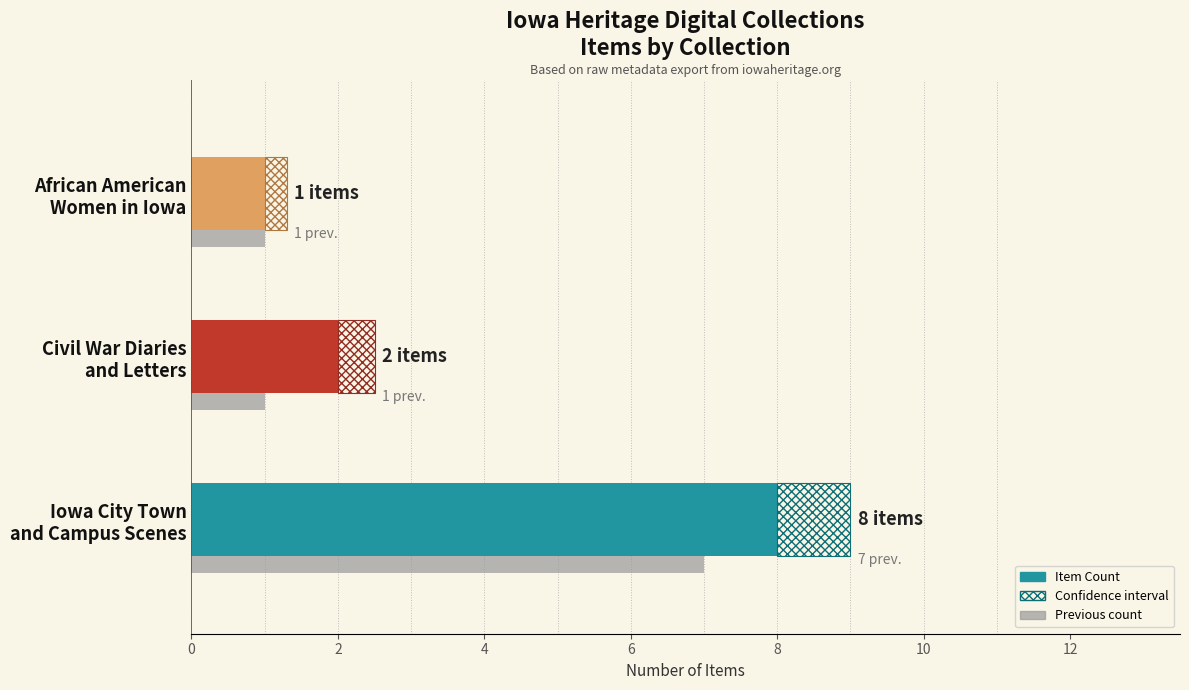

Where is the data nearest to the value 4?

Civil War Diaries and Letters